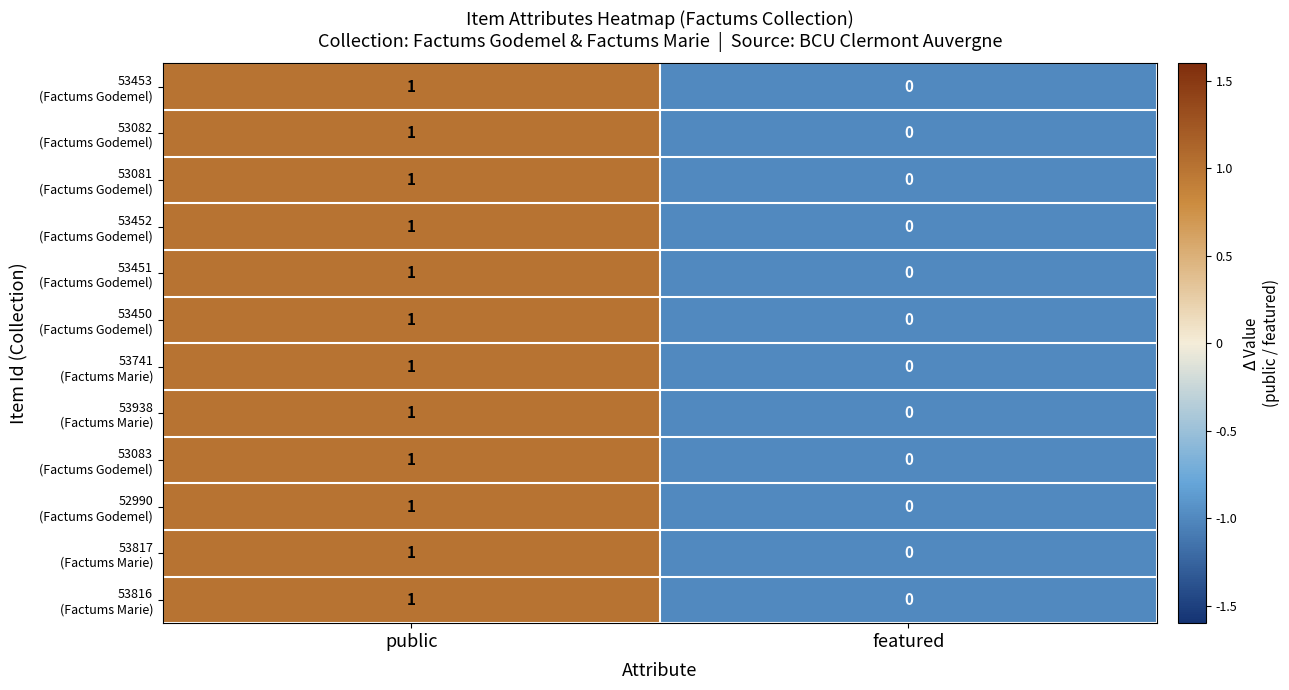

Which label corresponds to the largest value in the chart?

public